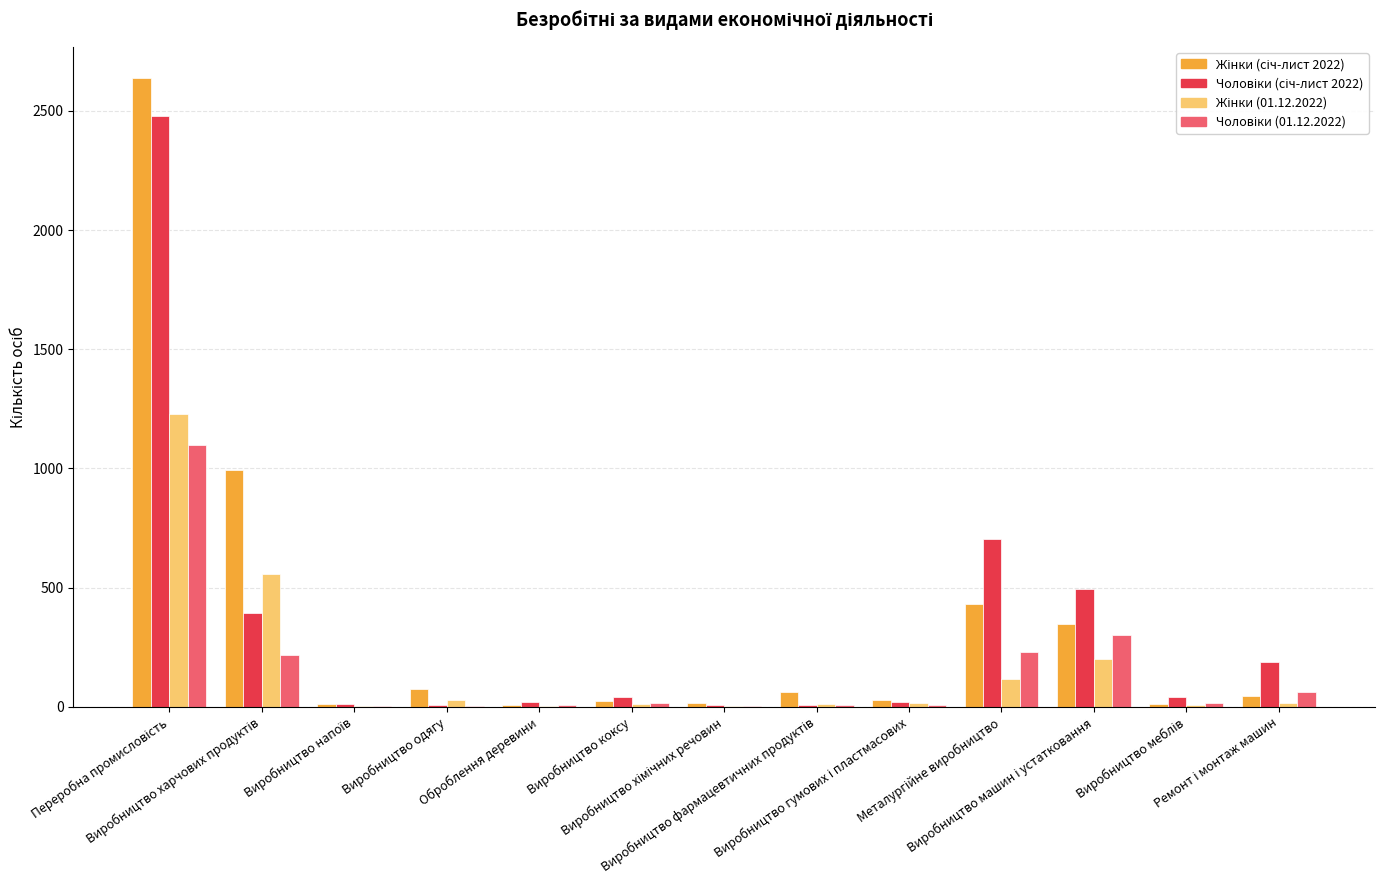

What is the maximum value shown in the chart?

2637